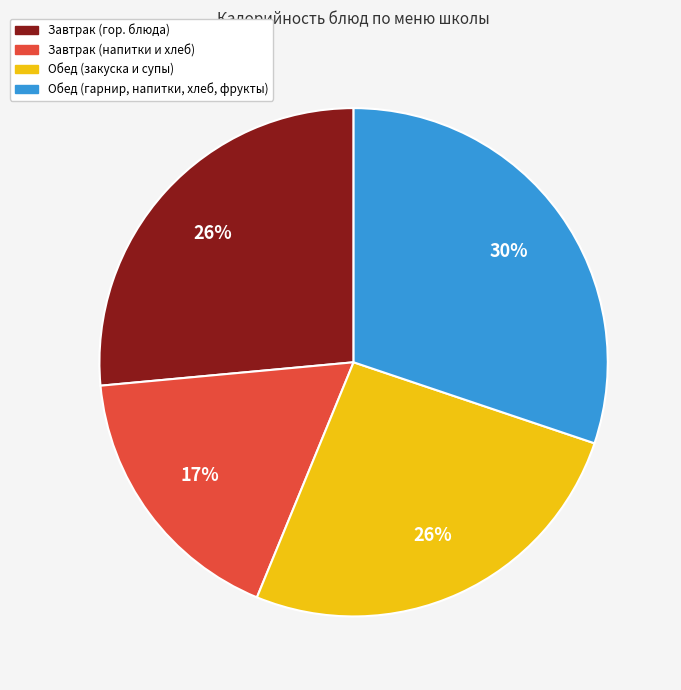

Which category has the biggest portion of the pie?

Обед (гарнир, напитки, хлеб, фрукты)